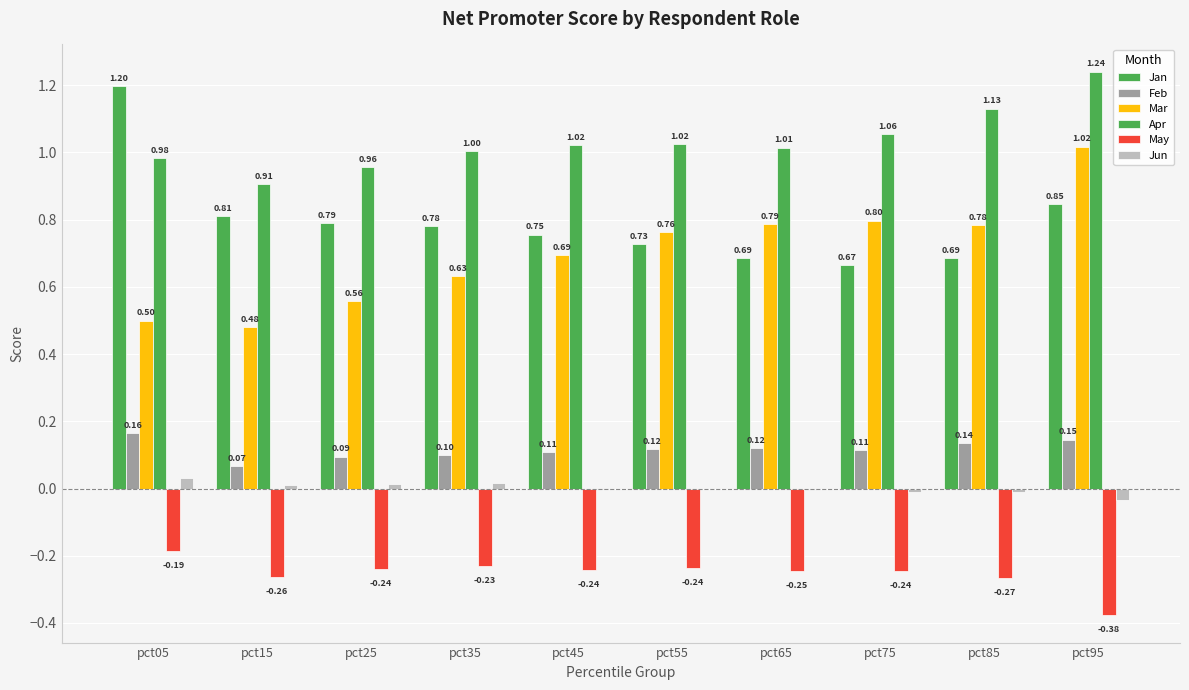

Is the value of Jan at pct25 greater than the value of May at pct75?

Yes